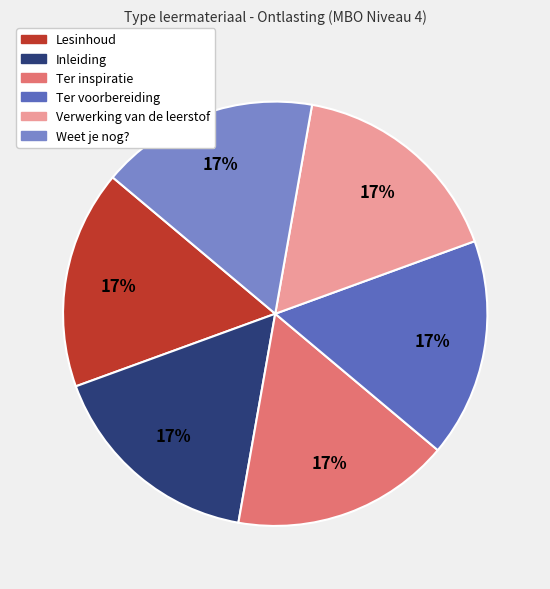

To the nearest percent, what is the average slice percentage?

17%